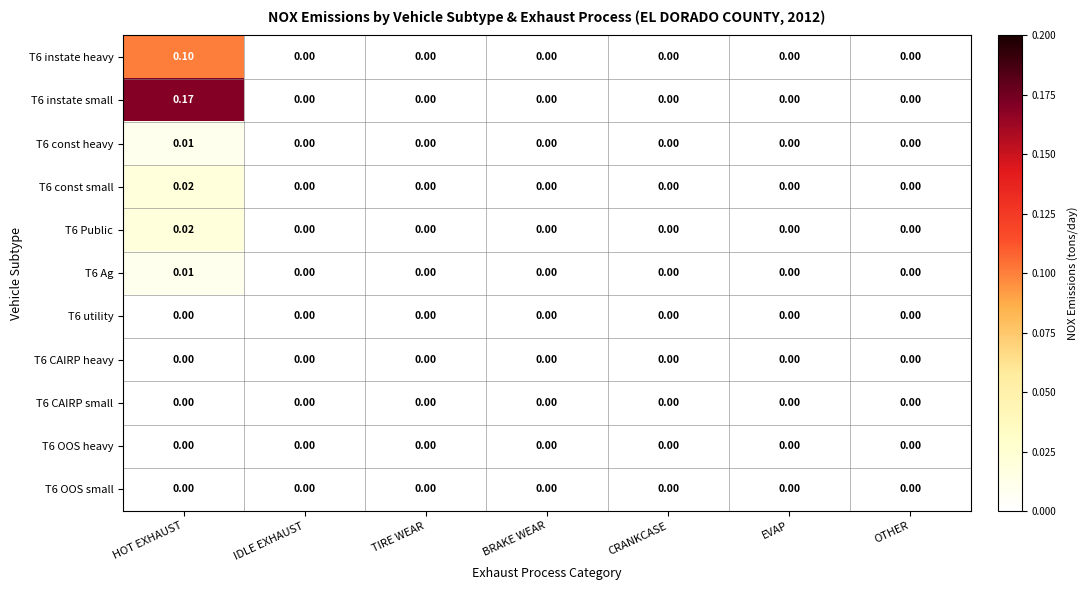

At which category is the sum across all series the highest?

HOT EXHAUST